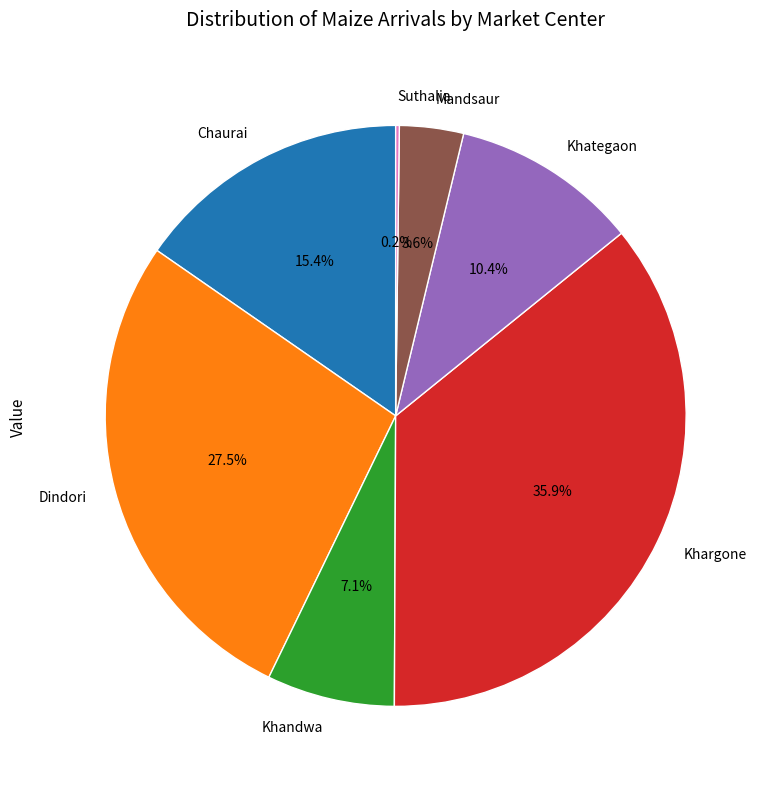

To the nearest percent, what percentage of the pie is Khandwa?

7%